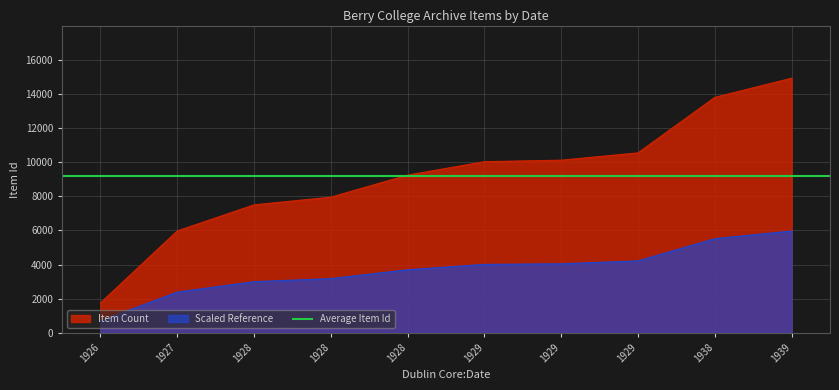

Reading right to left, transcribe all the data shown in this chart.

14915	13794	10543	10114	10027	9241	7948	7497	5970	1756